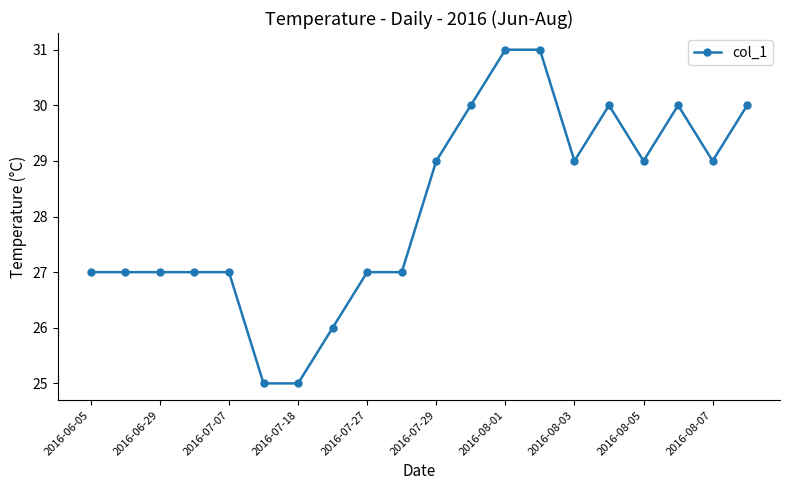

True or false: the data has more than 1 interior local peaks.

True